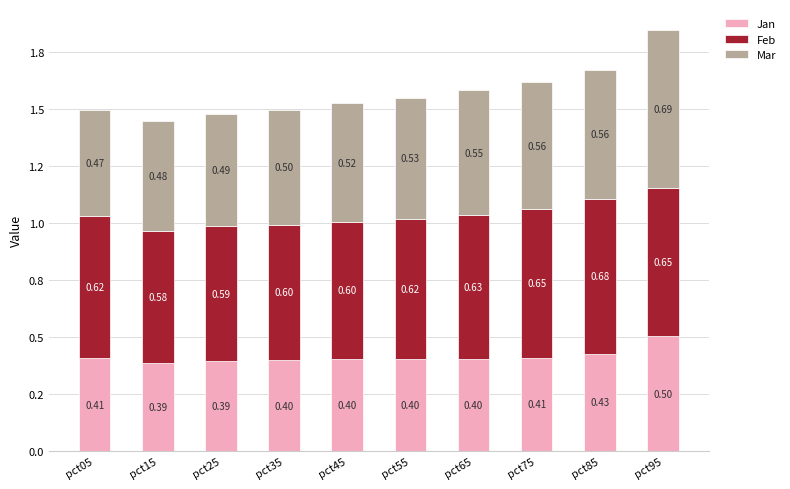

Which series has the largest total across all categories?

Feb